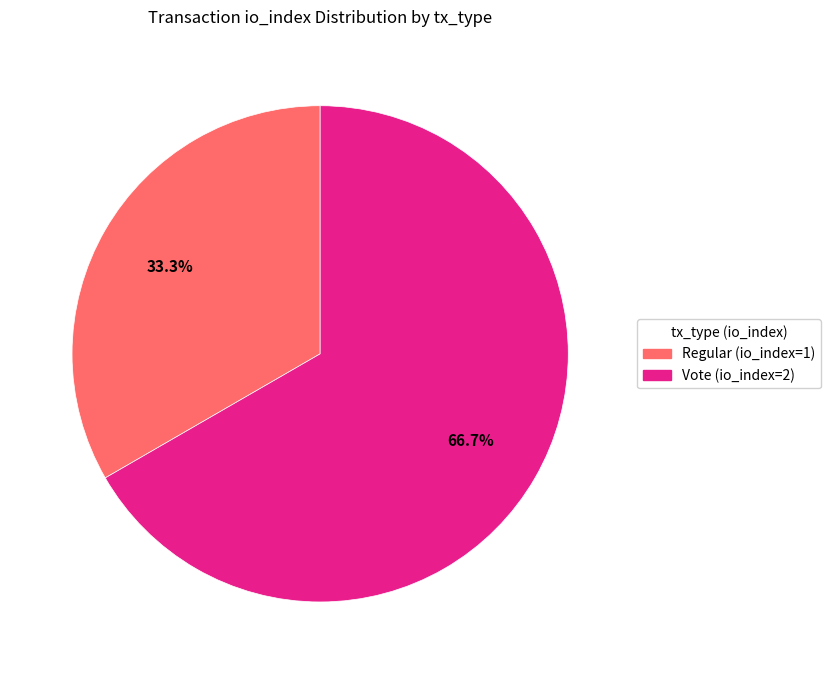

To the nearest percent, what is the combined percentage of Vote (io_index=2) and Regular (io_index=1)?

100%